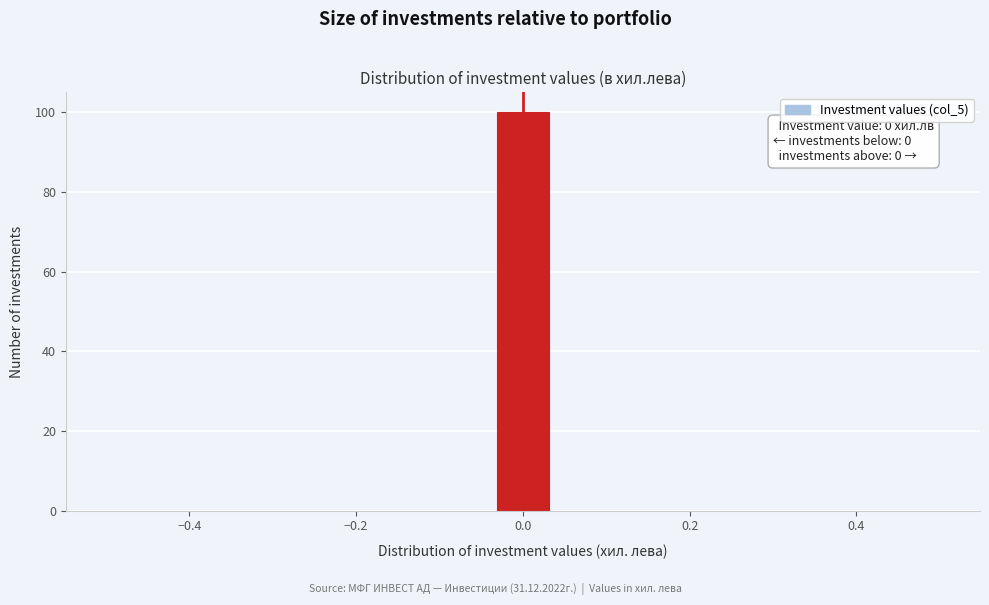

Around what value on the x-axis is the tallest bar? Give the approximate position of its centre, as read against the axis.

0.00